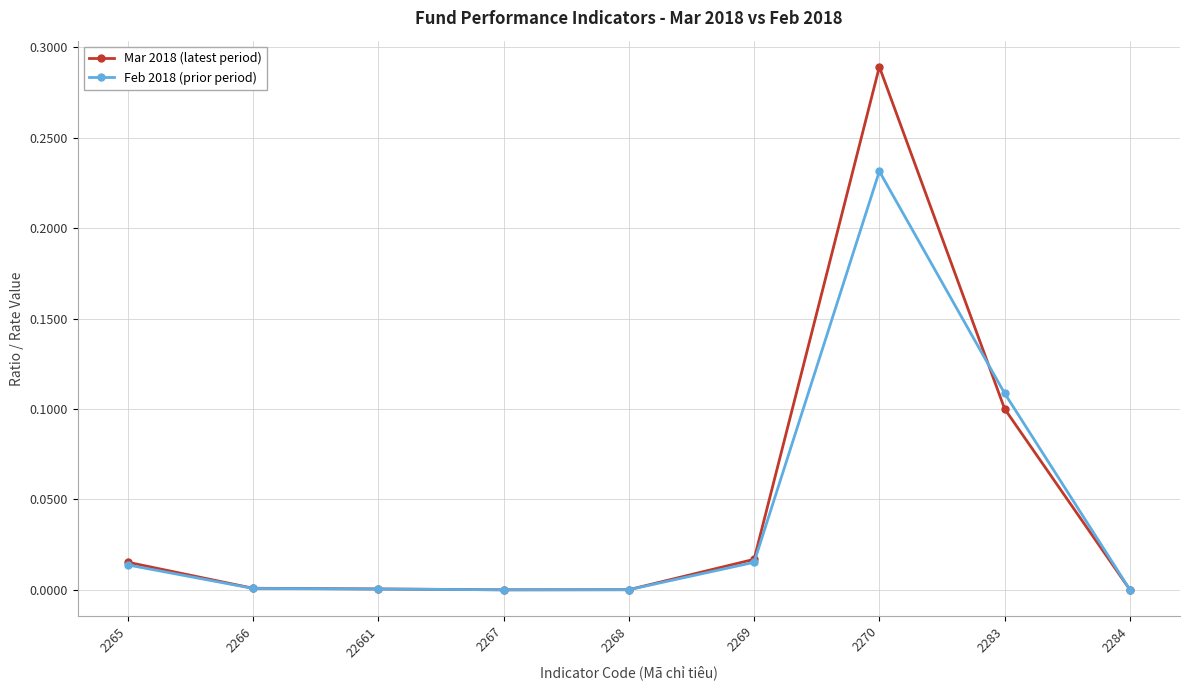

What is the label of the 7th point from the left?

2270